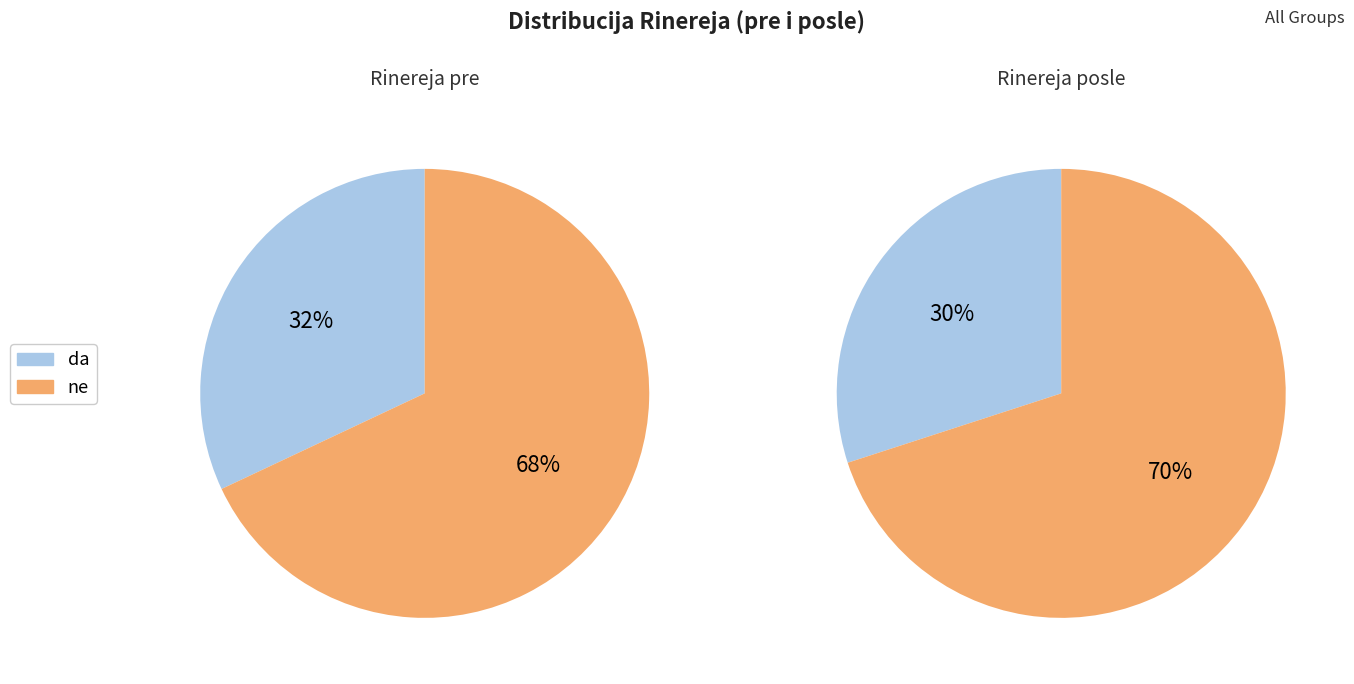

At ne, list the series in order from smallest to largest.

Rinereja_pre, Rinereja_posle